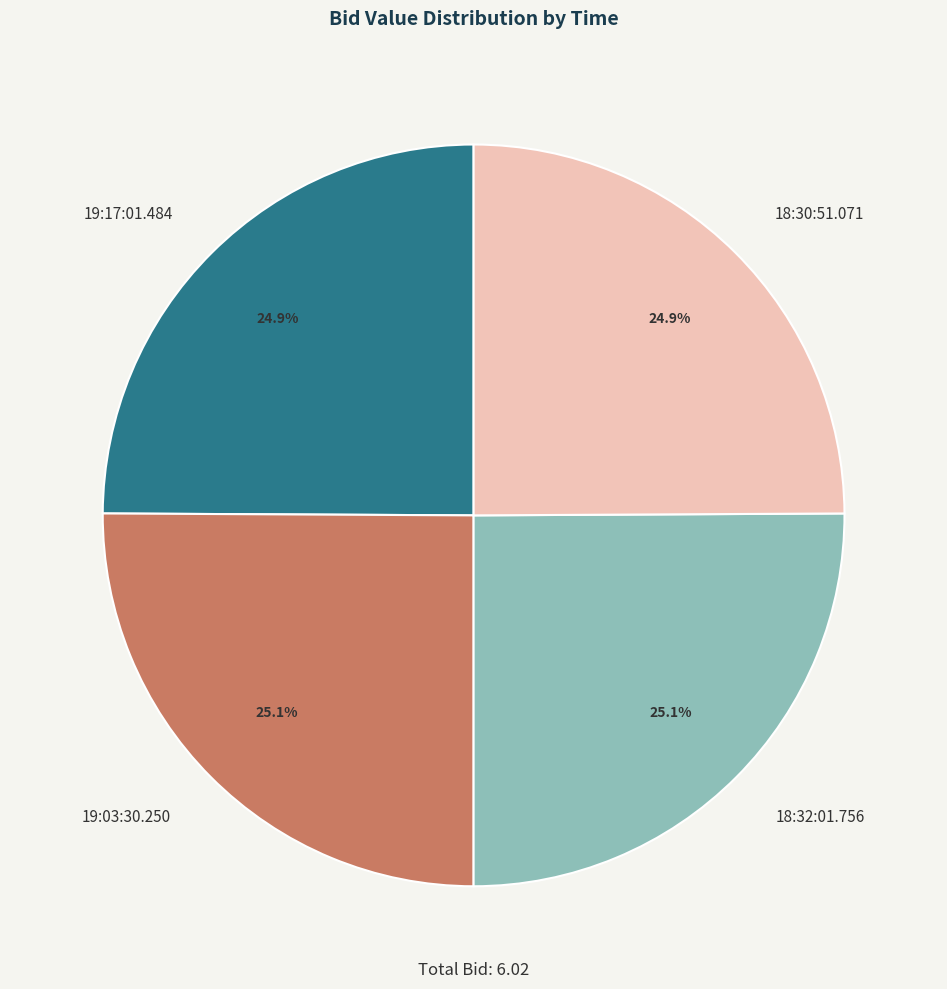

The 19:17:01.484 slice represents 25% of the pie. True or false?

True